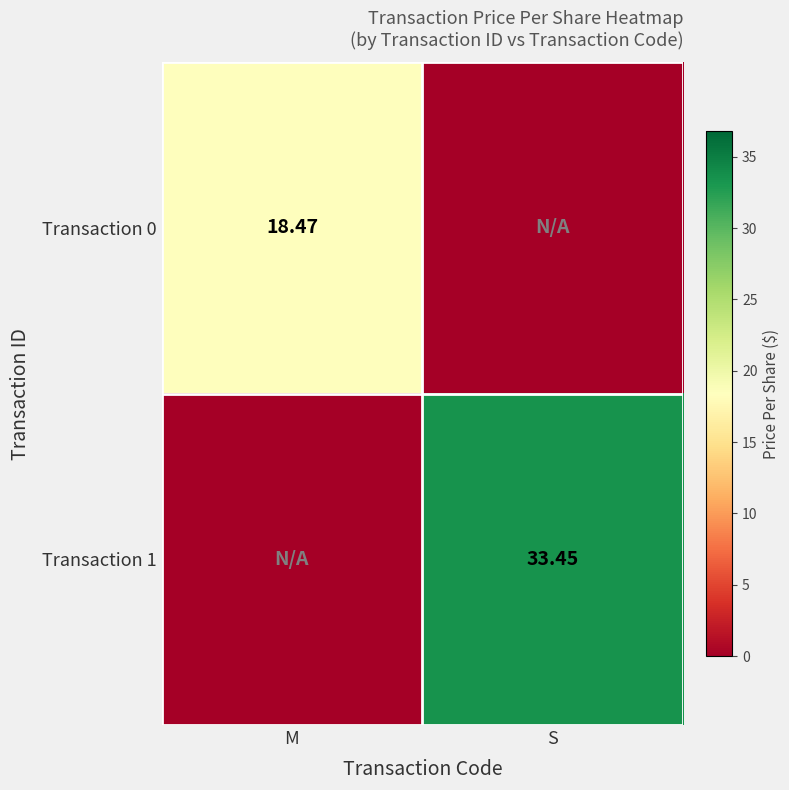

Is the value of Transaction 0 at M greater than the value of Transaction 1 at S?

No